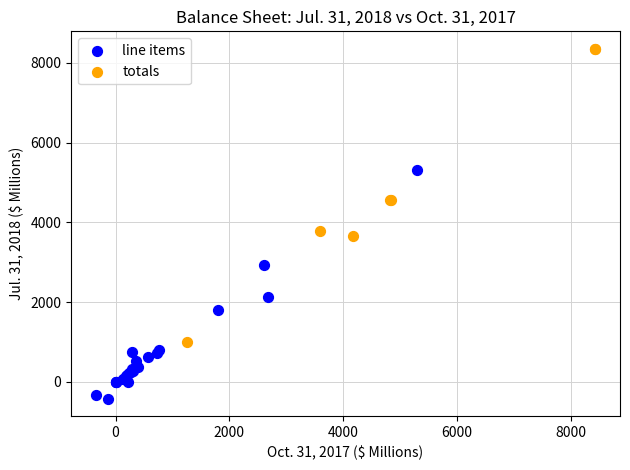

Which series contains the lowest Y value?

line items